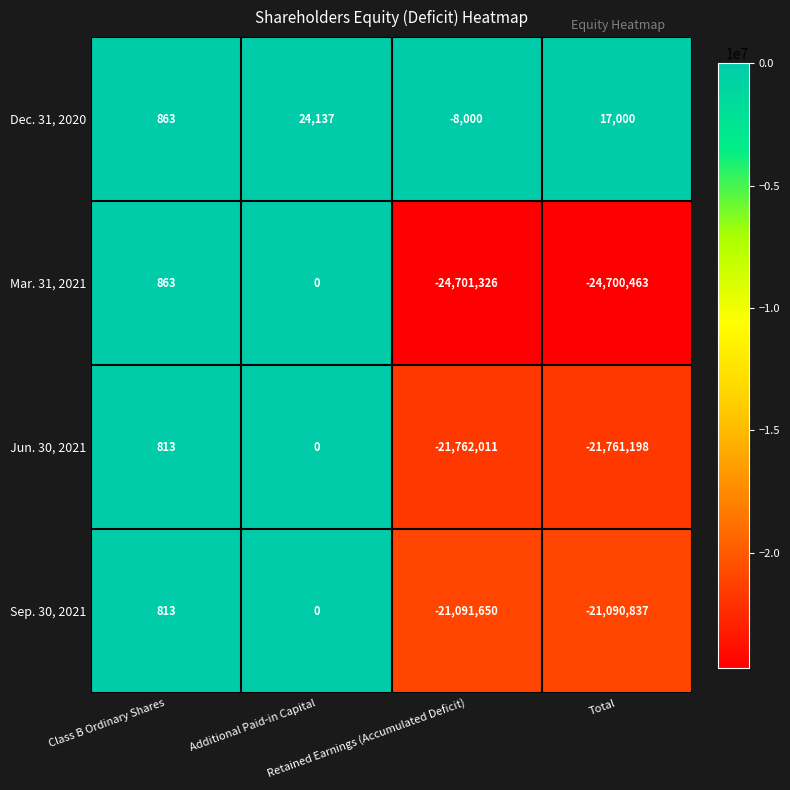

What is the maximum value for Sep. 30, 2021?

813